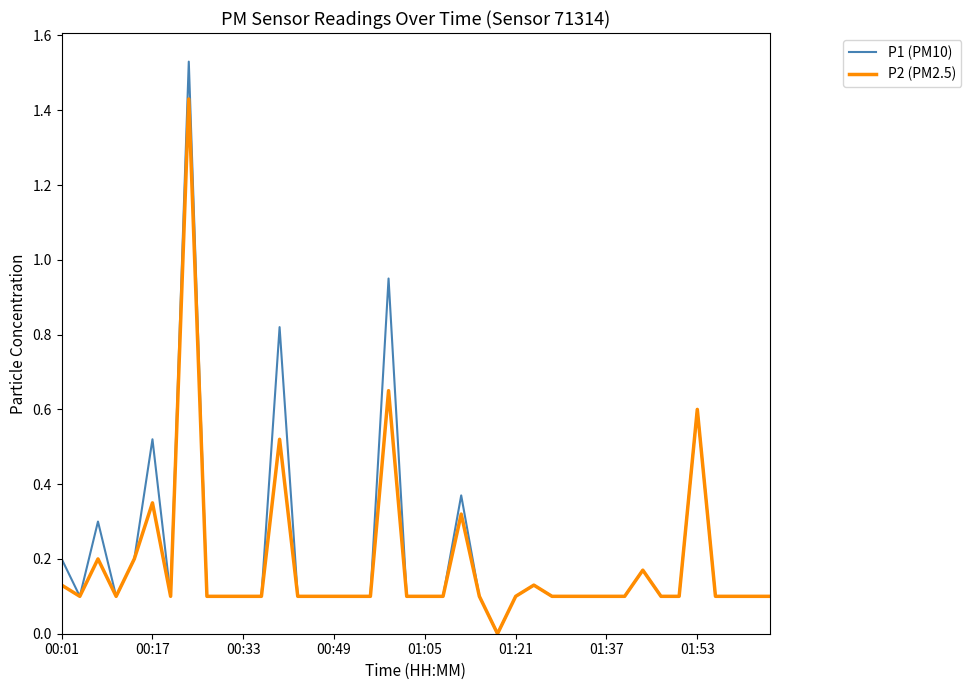

List the series in order of their peak value, highest first.

P1 (PM10), P2 (PM2.5)